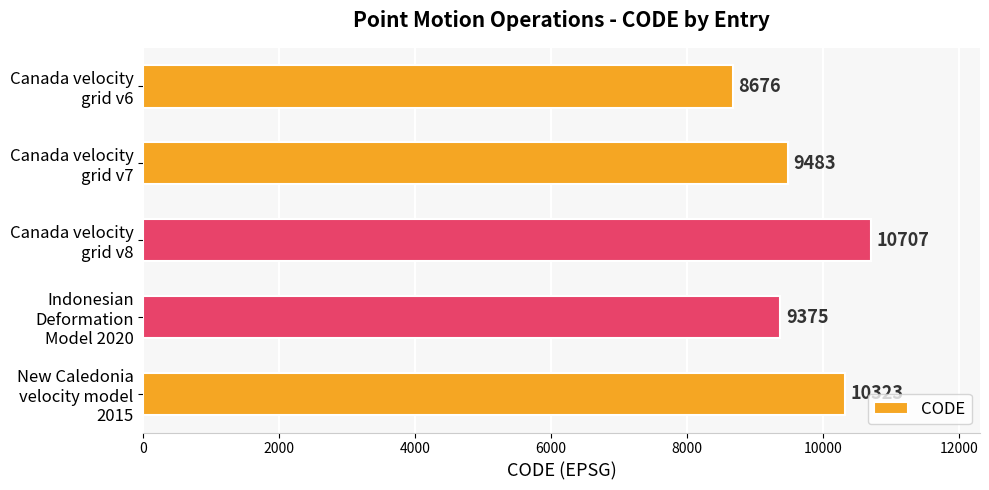

Which category has the highest value across all series?

Canada velocity
grid v8